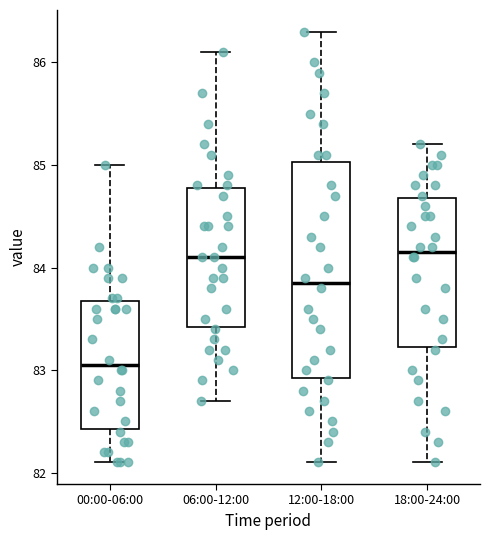

Where does the median line of the box for 18:00-24:00 sit on the y-axis? The values are not printed on the chart, so give them approximately, as read against the axis.

84.2